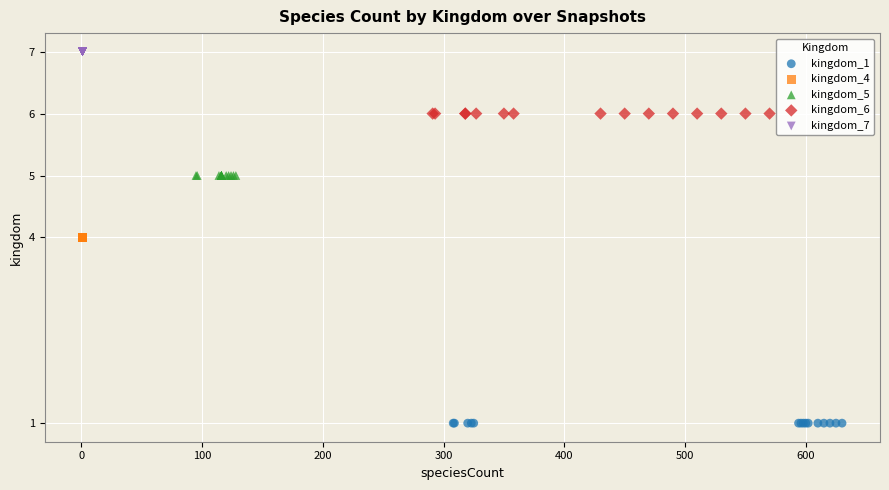

Which series reaches the minimum Y coordinate?

kingdom_1